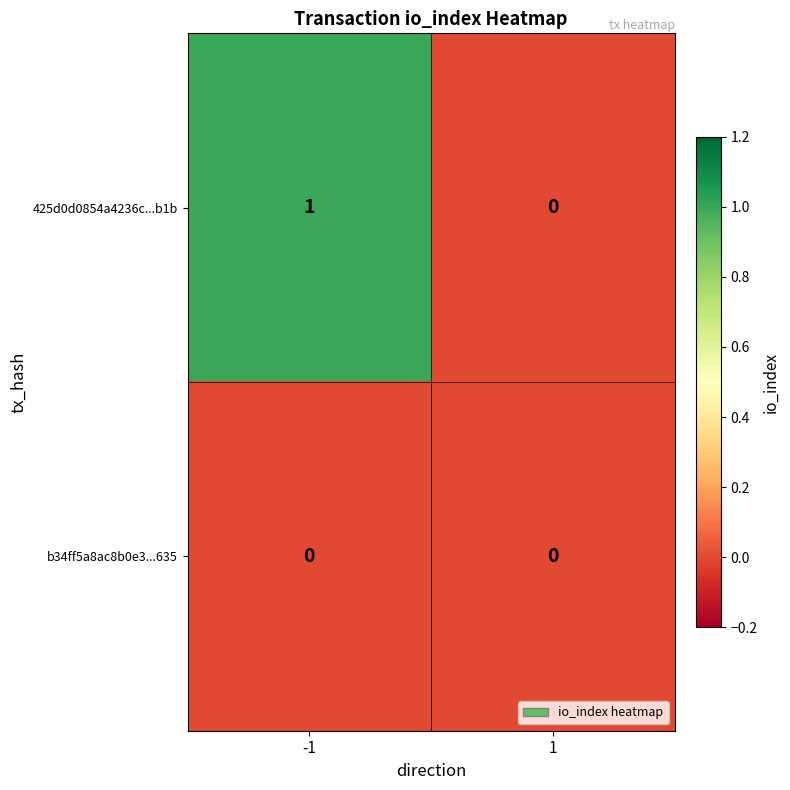

Reading left to right, extract all data points from this chart.

425d0d0854a4236c...b1b: -1=1	1=0
b34ff5a8ac8b0e3...635: -1=0	1=0